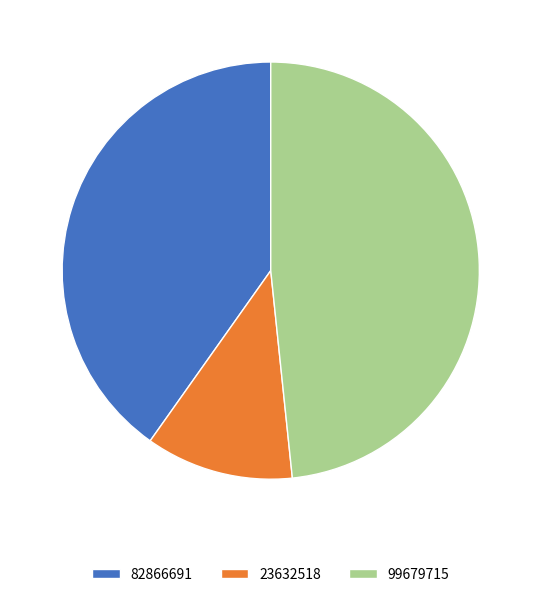

What is the smallest slice in the pie chart?

23632518